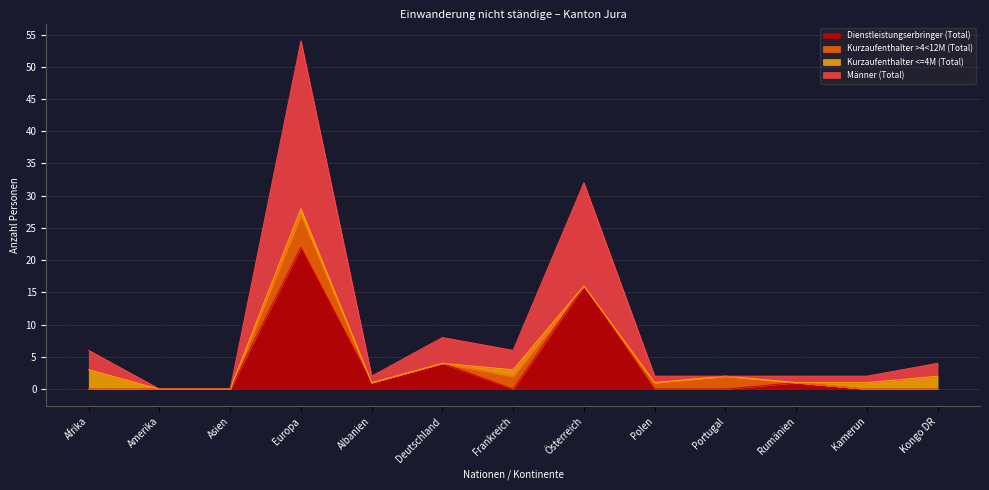

At how many categories does at least one series exceed 11?

2